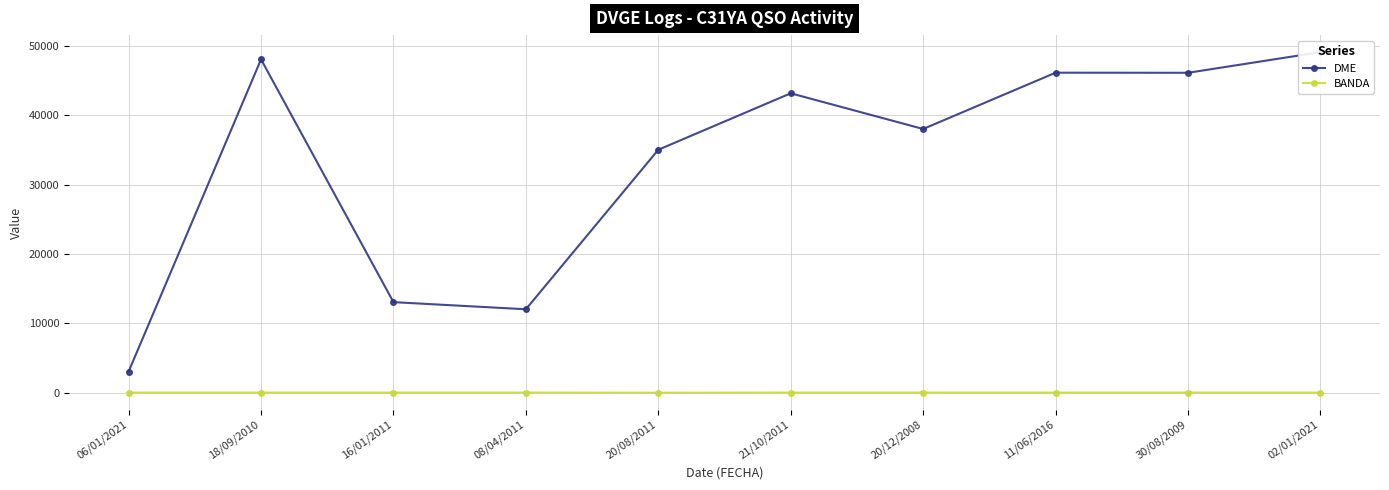

What is the smallest value displayed?

15